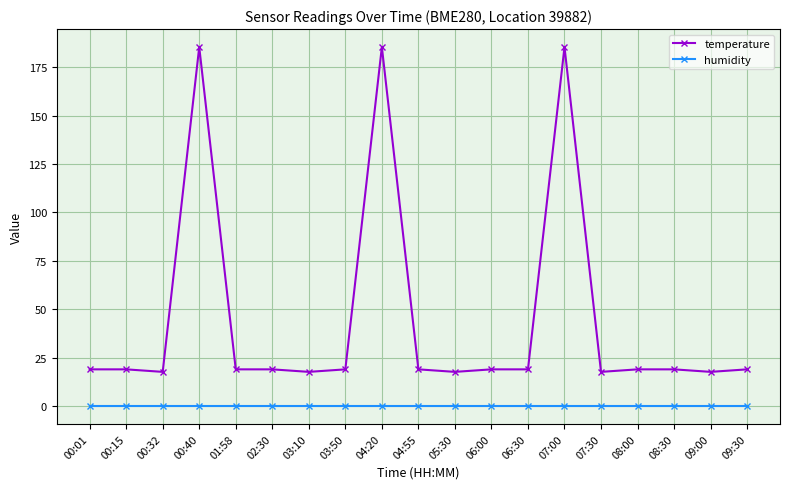

True or false: temperature has more than 1 interior local peaks.

True